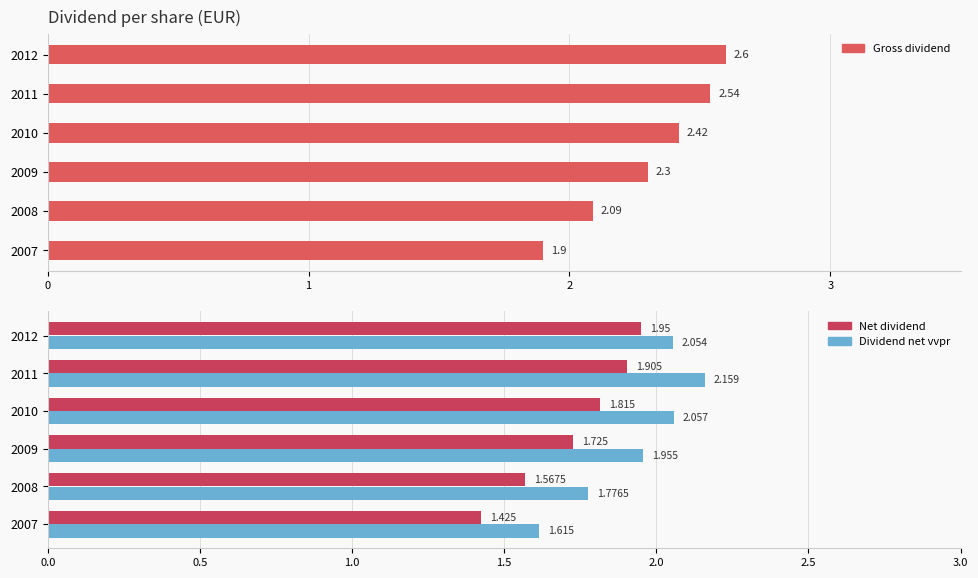

At 2011, list the series in order from largest to smallest.

Gross dividend, Dividend net vvpr, Net dividend